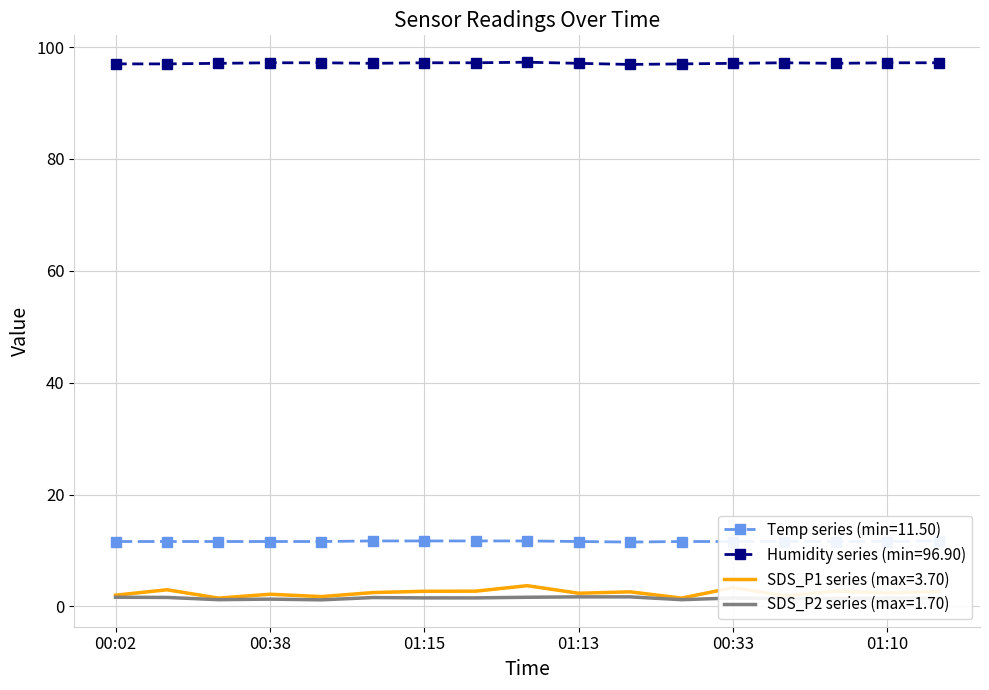

Reading left to right, what are all the values shown in this chart?

Temp: 00:02=11.6	00:14=11.6	00:26=11.6	00:38=11.6	00:51=11.6	01:03=11.7	01:15=11.7	01:28=11.7	01:37=11.7	01:13=11.6	00:09=11.5	00:21=11.6	00:33=11.6	00:46=11.6	00:58=11.6	01:10=11.6	01:23=11.7
Humidity: 00:02=97.0	00:14=97.0	00:26=97.1	00:38=97.2	00:51=97.2	01:03=97.1	01:15=97.2	01:28=97.2	01:37=97.3	01:13=97.1	00:09=96.9	00:21=97.0	00:33=97.1	00:46=97.2	00:58=97.1	01:10=97.2	01:23=97.2
SDS_P1: 00:02=2.0	00:14=3.0	00:26=1.5	00:38=2.2	00:51=1.8	01:03=2.5	01:15=2.7	01:28=2.7	01:37=3.7	01:13=2.4	00:09=2.6	00:21=1.5	00:33=3.4	00:46=1.9	00:58=2.7	01:10=2.4	01:23=2.7
SDS_P2: 00:02=1.6	00:14=1.6	00:26=1.2	00:38=1.3	00:51=1.2	01:03=1.6	01:15=1.5	01:28=1.5	01:37=1.6	01:13=1.7	00:09=1.7	00:21=1.2	00:33=1.5	00:46=1.4	00:58=1.4	01:10=1.5	01:23=1.5